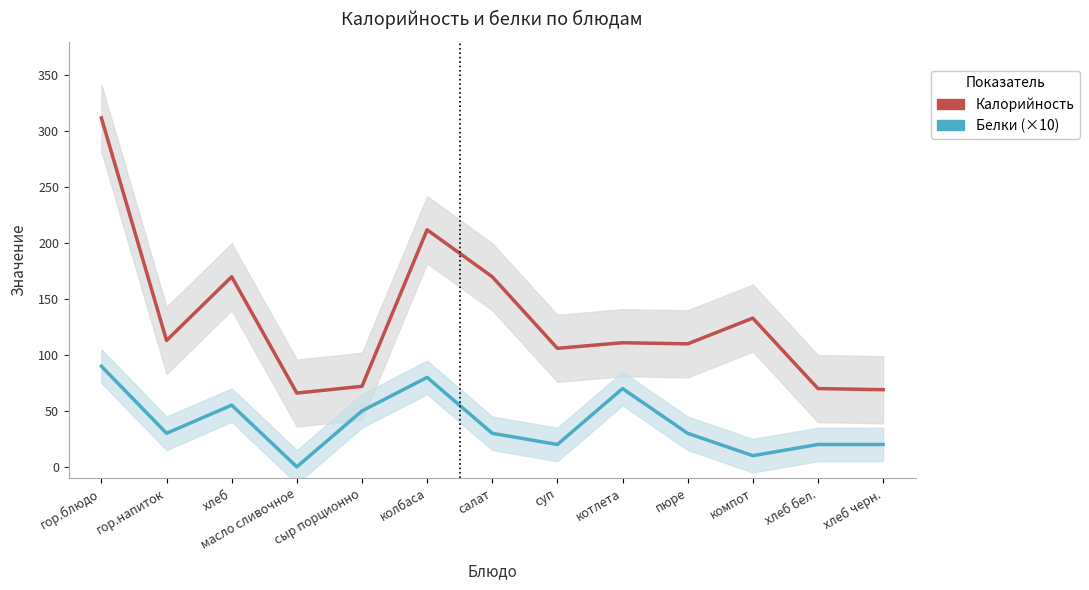

Reading right to left, list all the values displayed in this chart.

Калорийность: хлеб черн.=69.0	хлеб бел.=70.0	компот=133.0	пюре=110.0	котлета=111.0	суп=106.0	салат=170.0	колбаса=212.0	сыр порционно=72.0	масло сливочное=66.0	хлеб=170.0	гор.напиток=113.0	гор.блюдо=312.0
Белки (×10): хлеб черн.=20.0	хлеб бел.=20.0	компот=10.0	пюре=30.0	котлета=70.0	суп=20.0	салат=30.0	колбаса=80.0	сыр порционно=50.0	масло сливочное=0.0	хлеб=55.2	гор.напиток=30.0	гор.блюдо=90.0